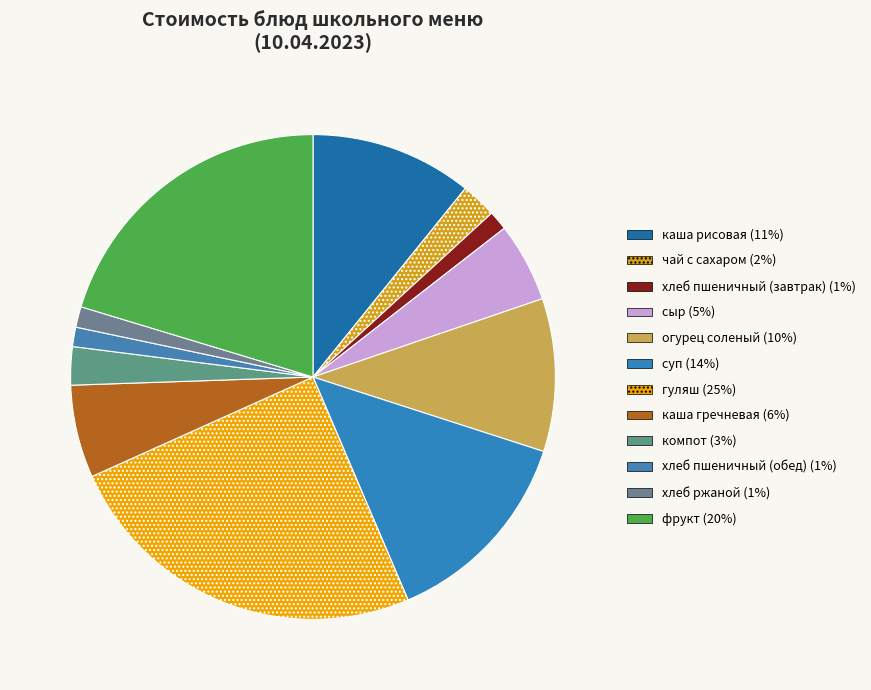

Count the number of slices in the pie.

12